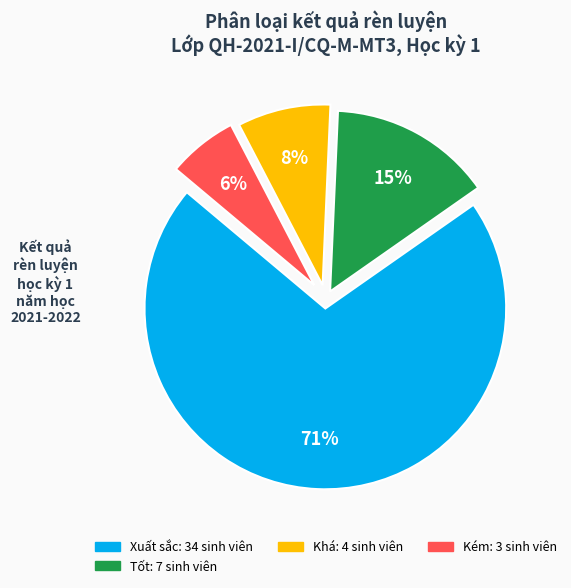

How many slices are in this pie chart?

4